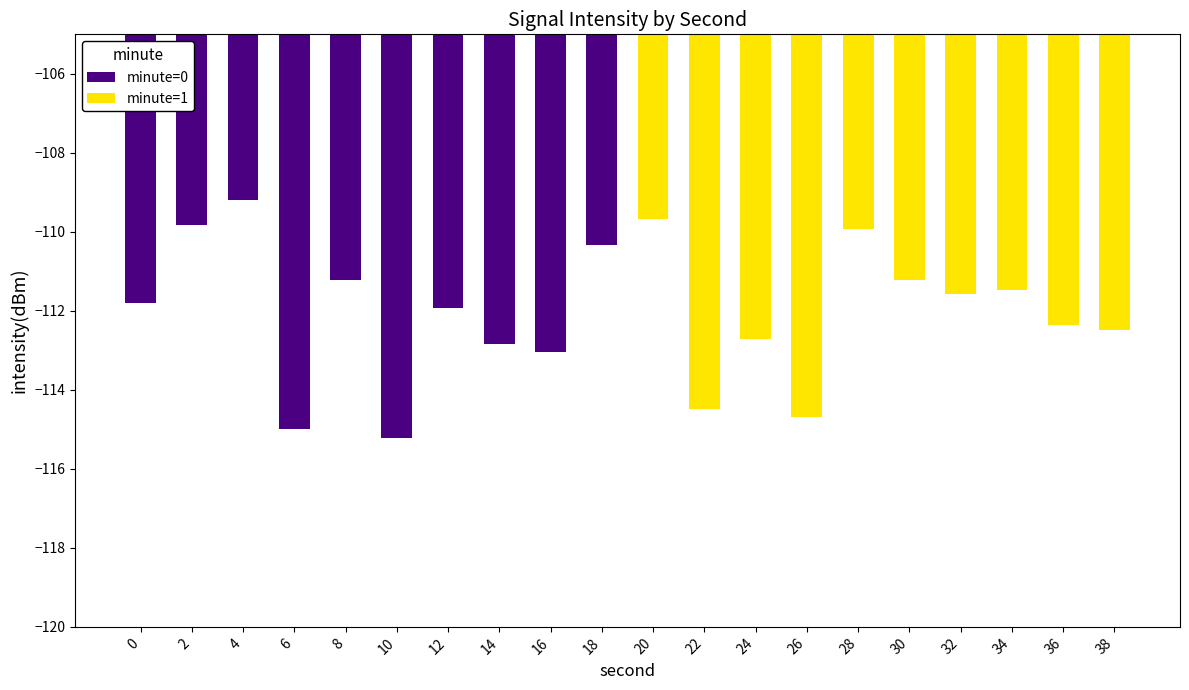

How many data points does each series have?

10